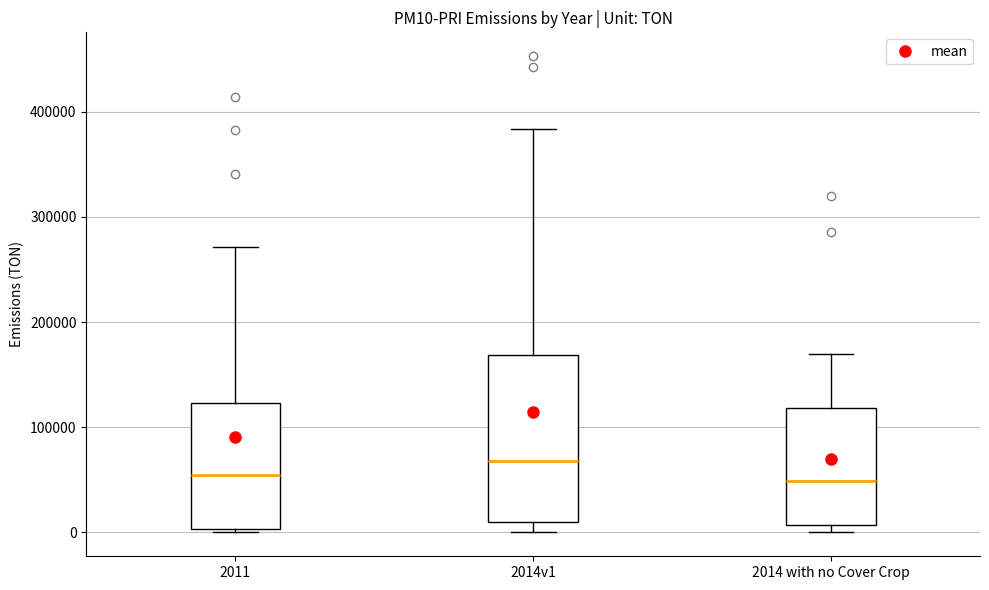

Reading left to right, read every box against the y-axis: the position of its median line, the range the box covers, and the ends of its whiskers. The values are not printed on the chart, so give them approximately, as read against the axis.

2011: median 50000, box 0 to 120000, whiskers 0 to 270000
2014v1: median 70000, box 10000 to 170000, whiskers 0 to 380000
2014 with no Cover Crop: median 50000, box 10000 to 120000, whiskers 0 to 170000